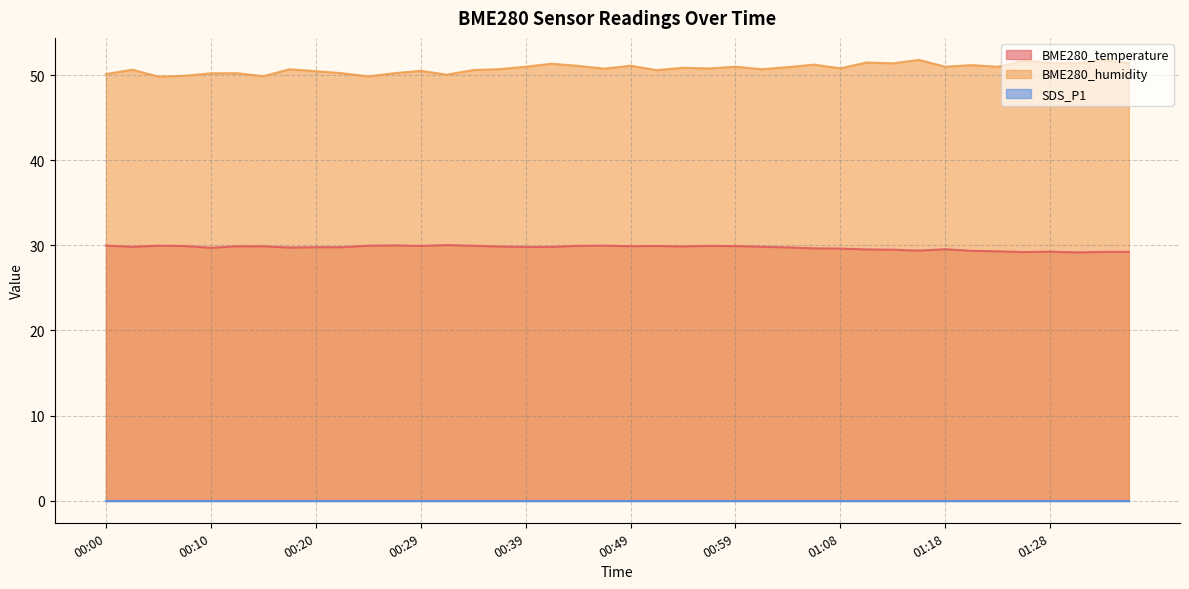

How many lines are shown in the chart?

3